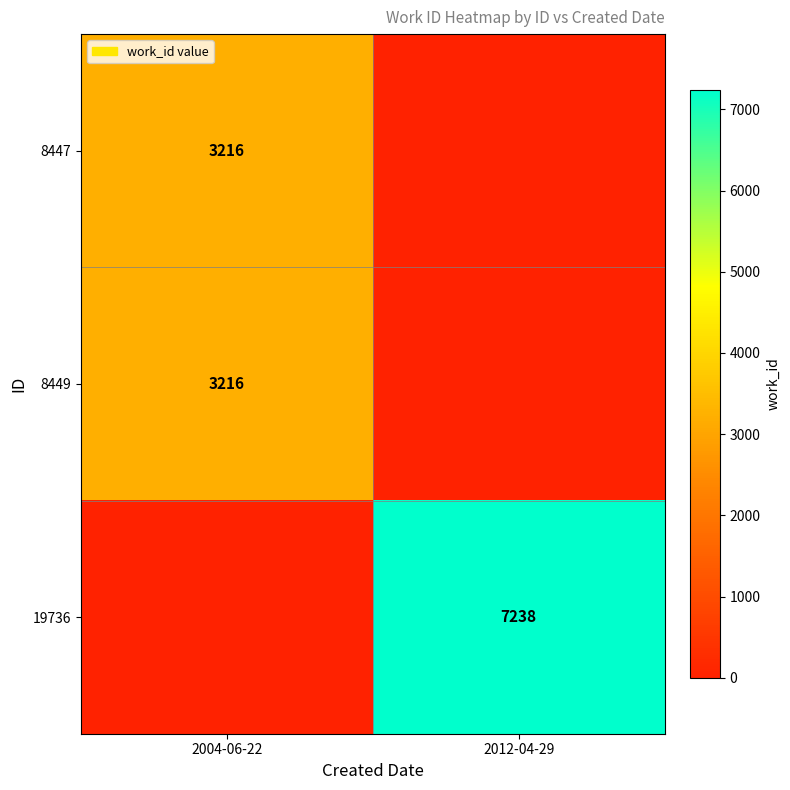

Is it true that 19736 equals 7238 at 2012-04-29?

True